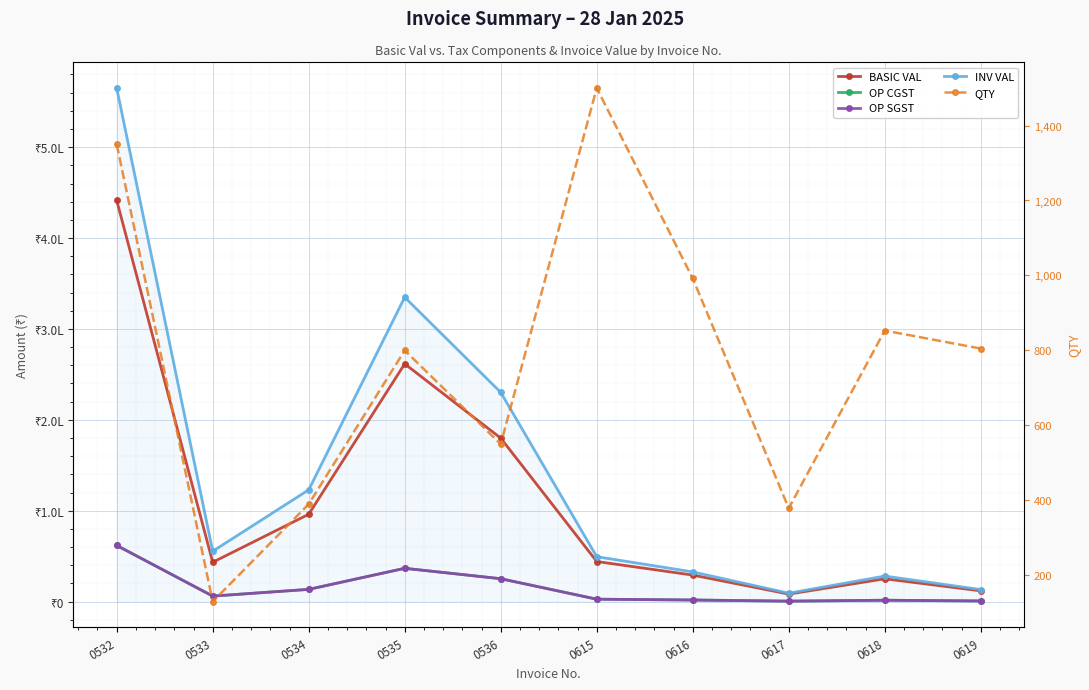

How many lines are shown in the chart?

5